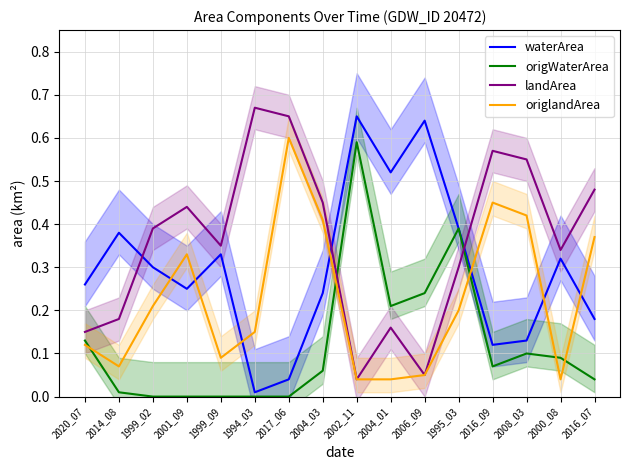

At which label is origlandArea closest to 0?

2002_11